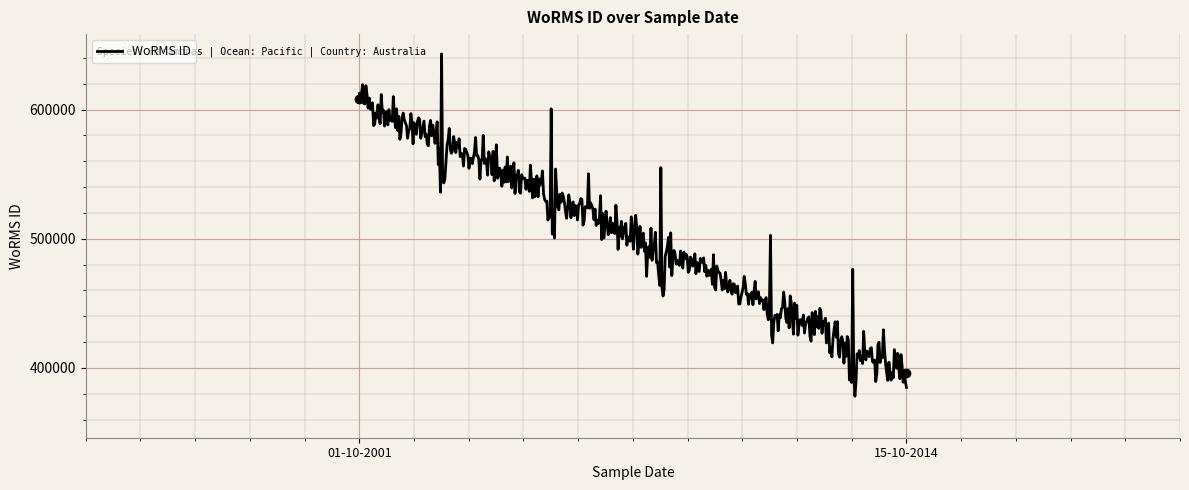

Does the chart display data point markers on the line(s)?

No